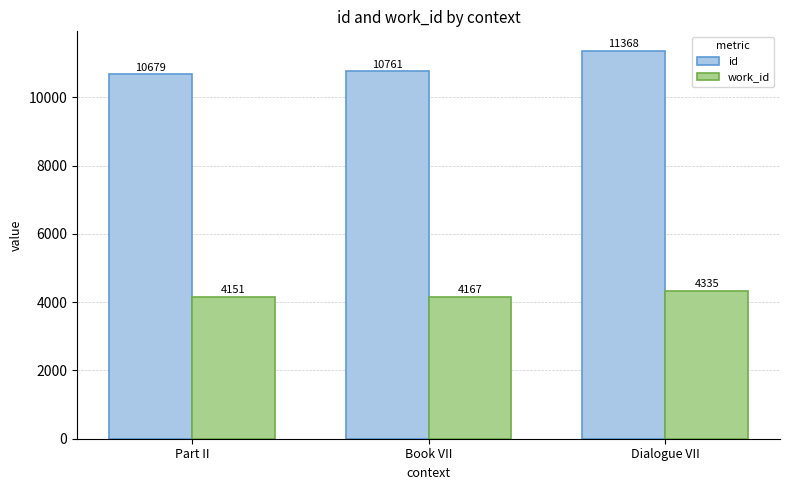

Is the value of work_id at Dialogue VII greater than the value of id at Book VII?

No